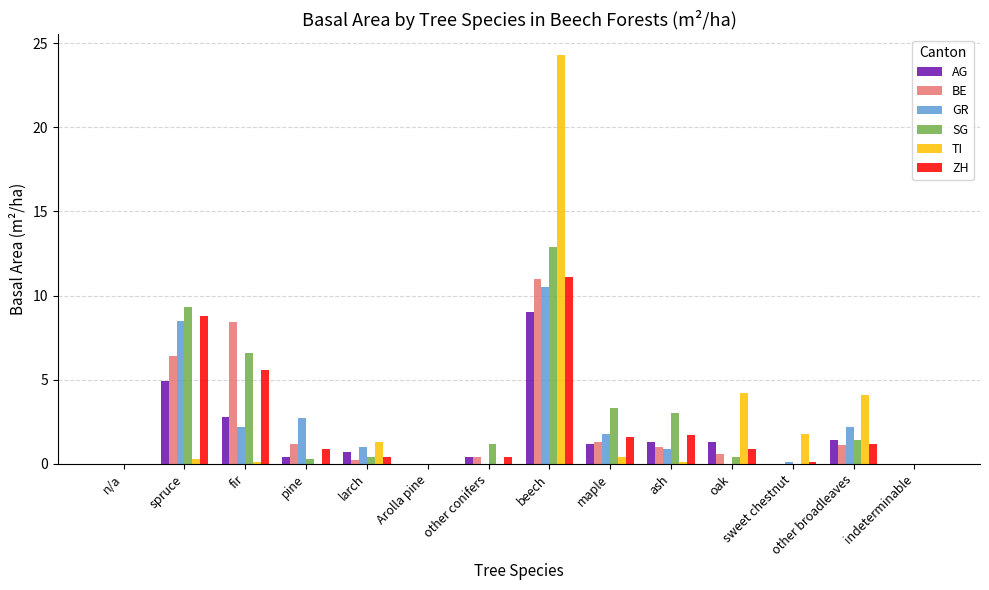

The SG series shows 5.1 at n/a. True or false?

False